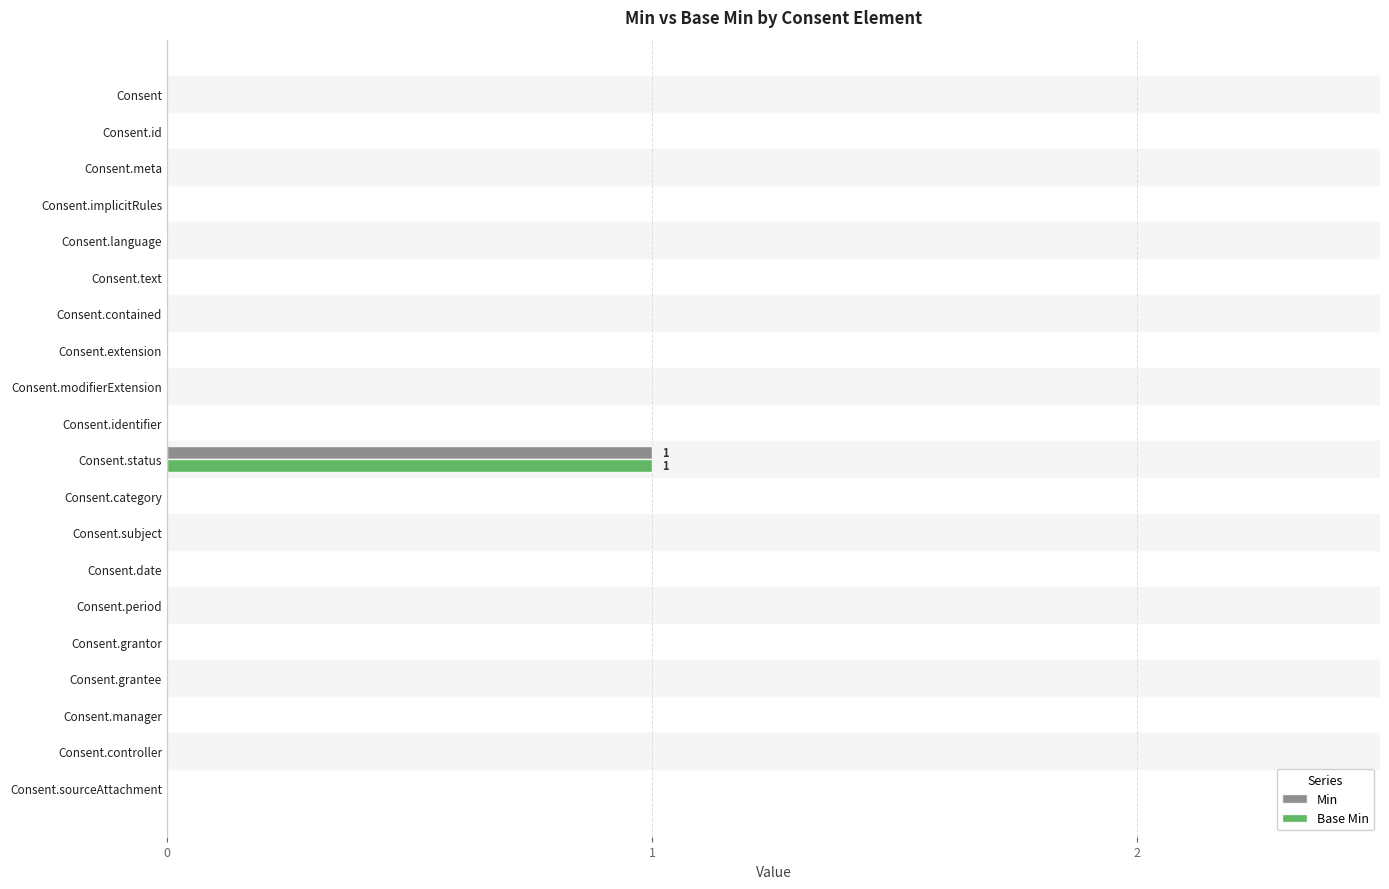

Which category has the highest value in the Base Min series?

Consent.status